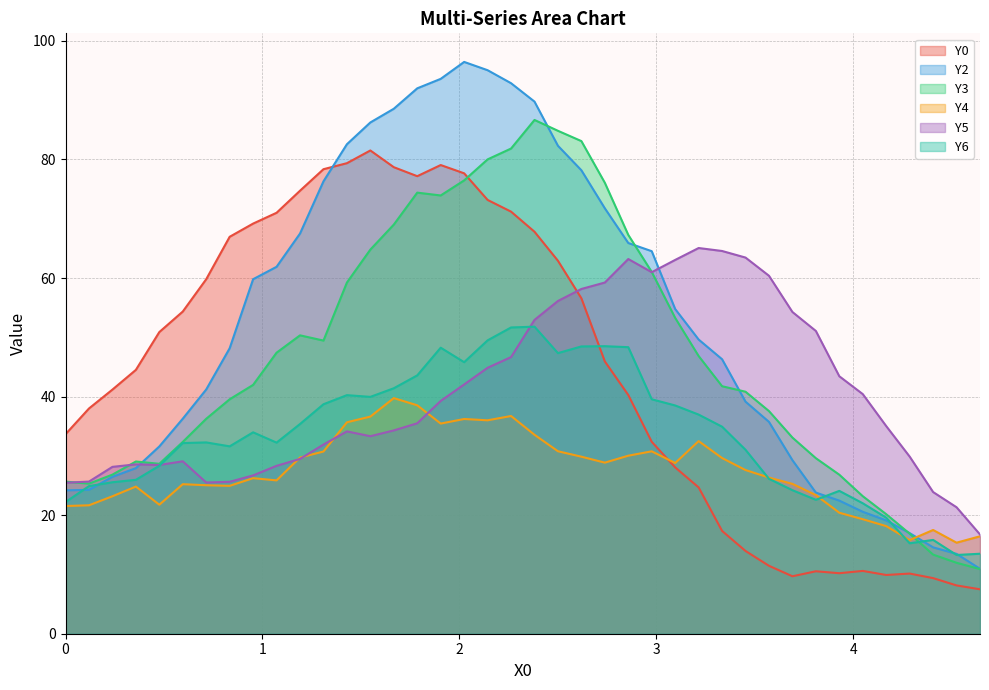

What is the maximum value for Y2?

96.5